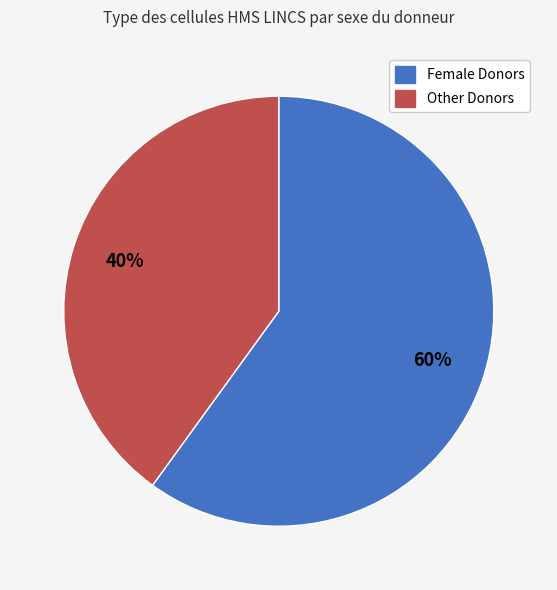

To the nearest percent, what is the average slice percentage?

50%